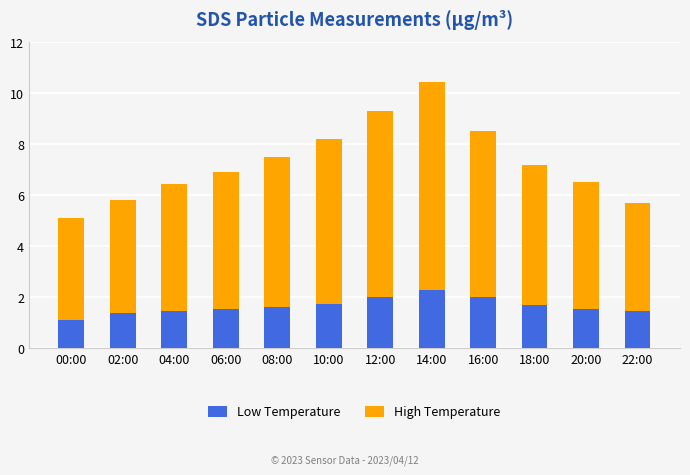

What is the sum of all Low Temperature values?

19.9